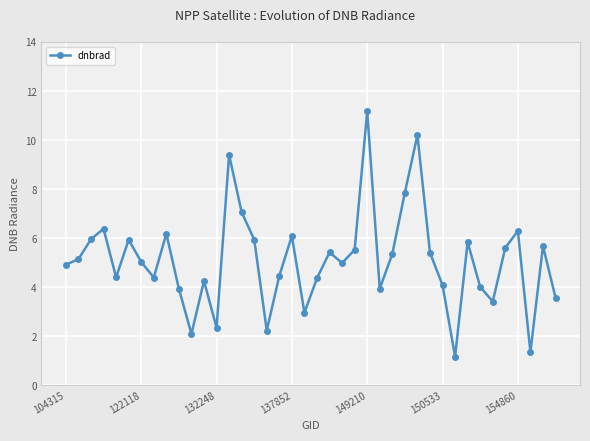

What is the average value?

5.1